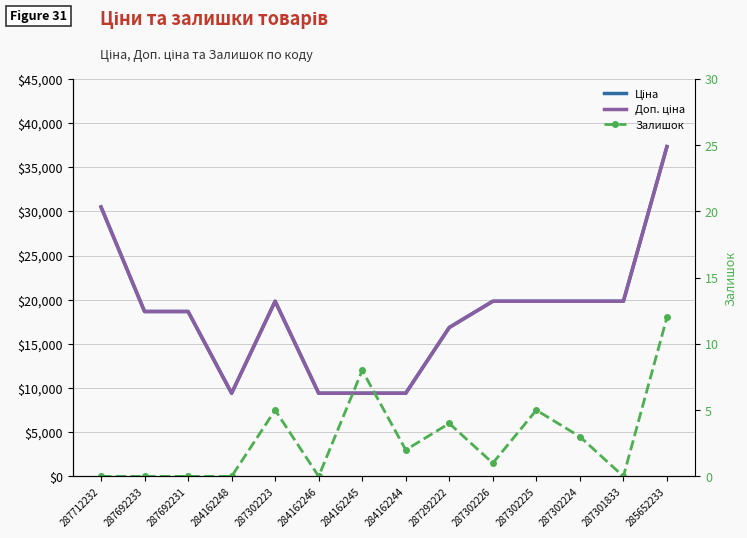

Rank the series by their maximum value, from highest to lowest.

Ціна, Доп. ціна, Залишок